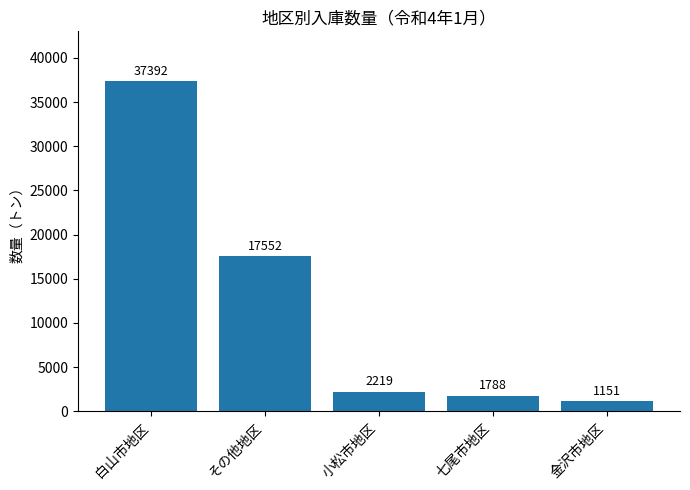

How many data points does each series have?

5